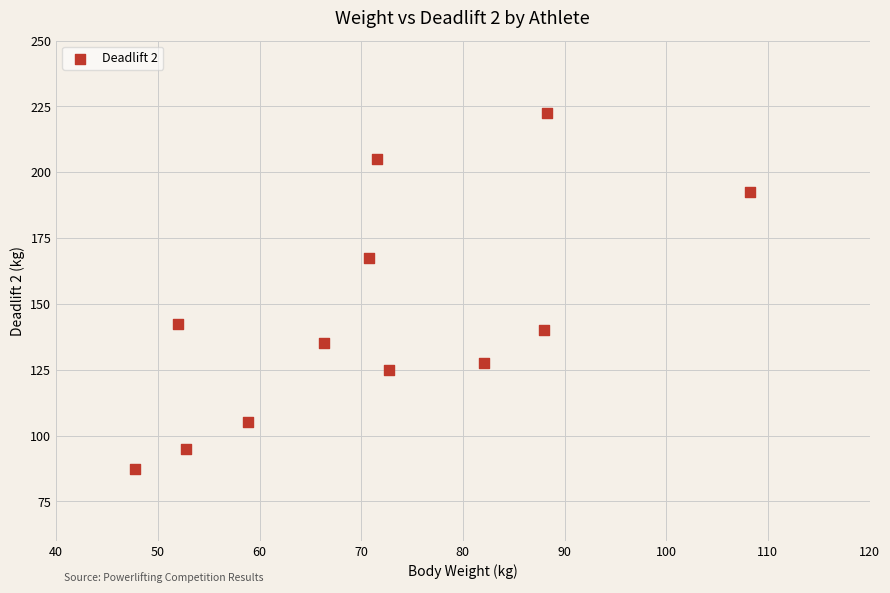

What is the average X value?

71.6